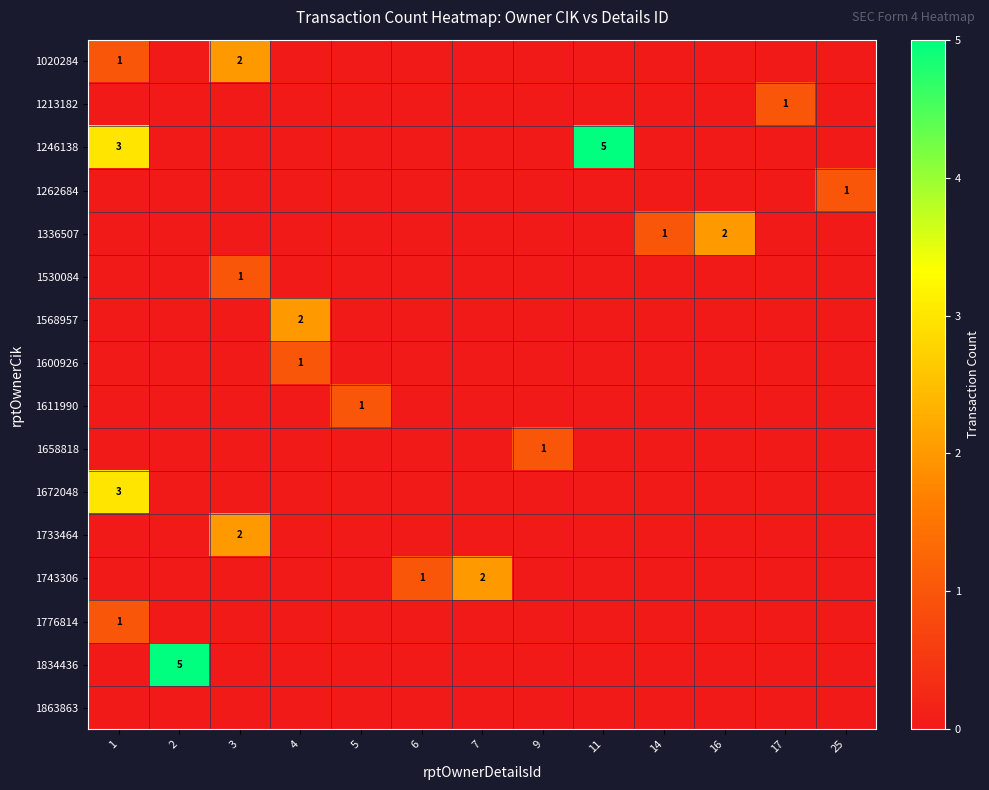

At which category is the sum across all series the highest?

1